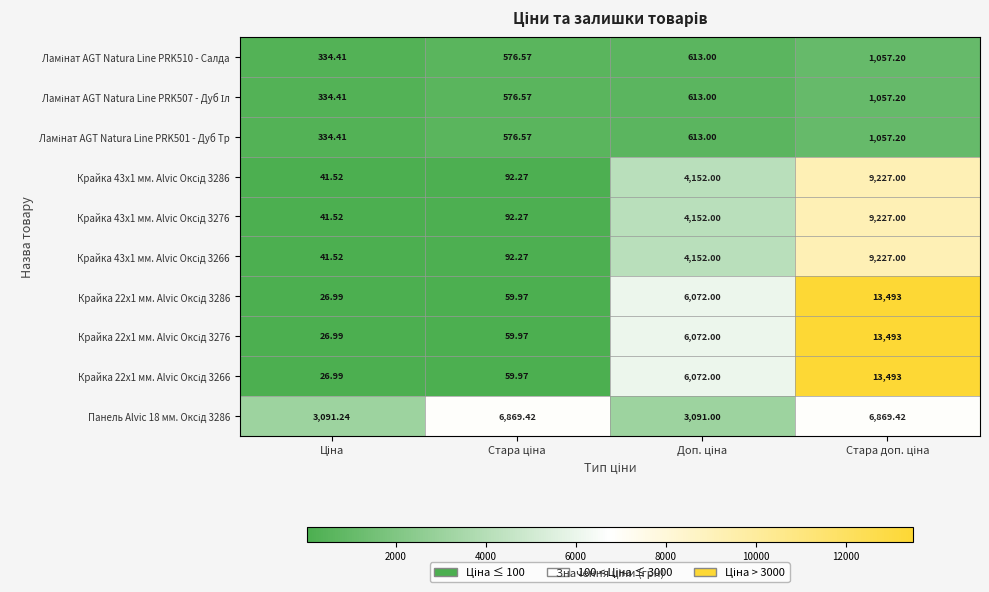

How many categories are shown in the chart?

4